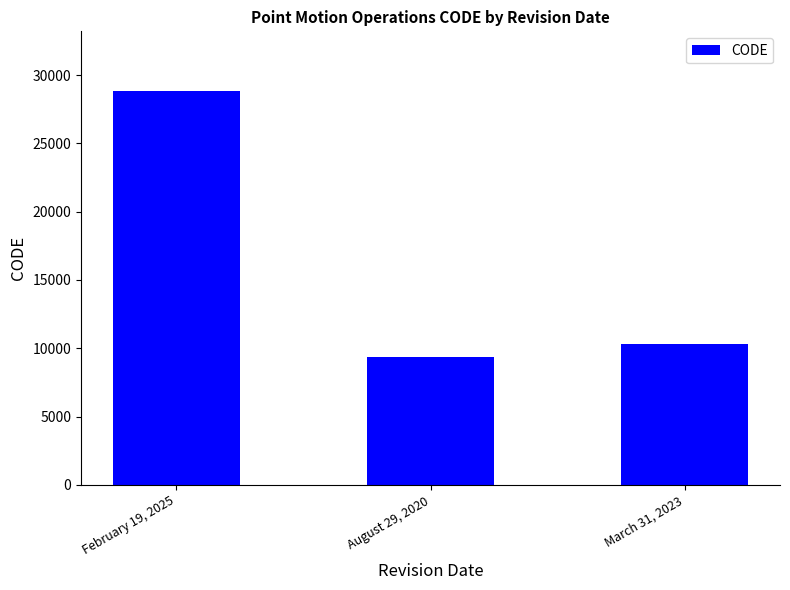

What is the change in value from February 19, 2025 to March 31, 2023?

-18543